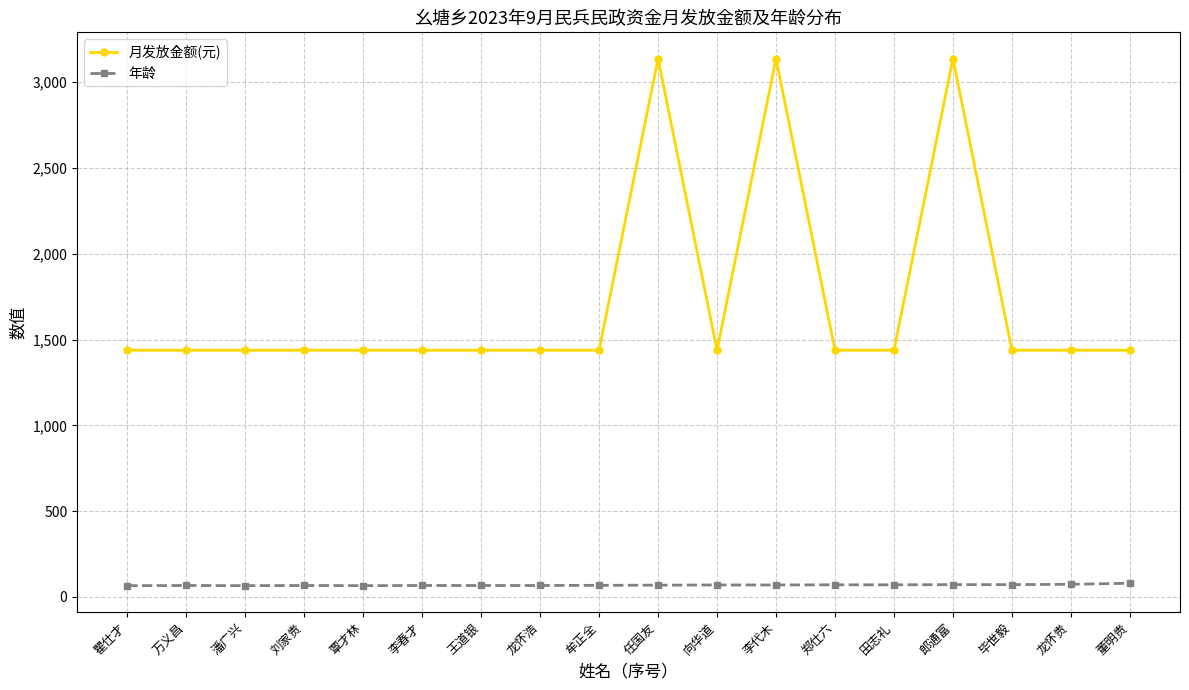

Is it true that 月发放金额(元) equals 1438 at 刘家贵?

True